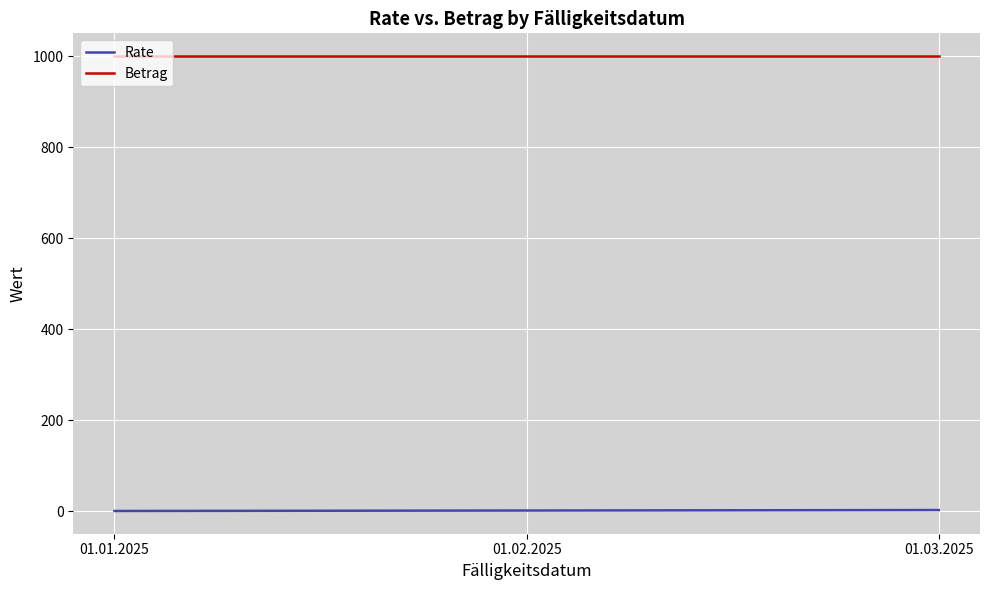

Is it true that Betrag equals 1375 at 01.03.2025?

False